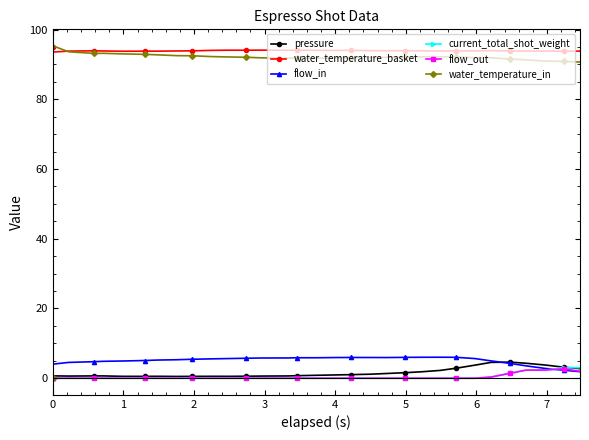

Does the chart display data point markers on the line(s)?

Yes